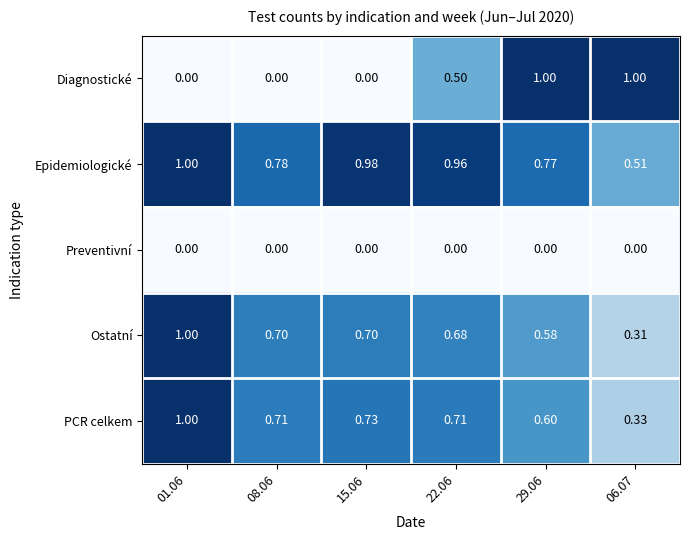

At 22.06, list the series in order from largest to smallest.

Epidemiologické, PCR celkem, Ostatní, Diagnostické, Preventivní